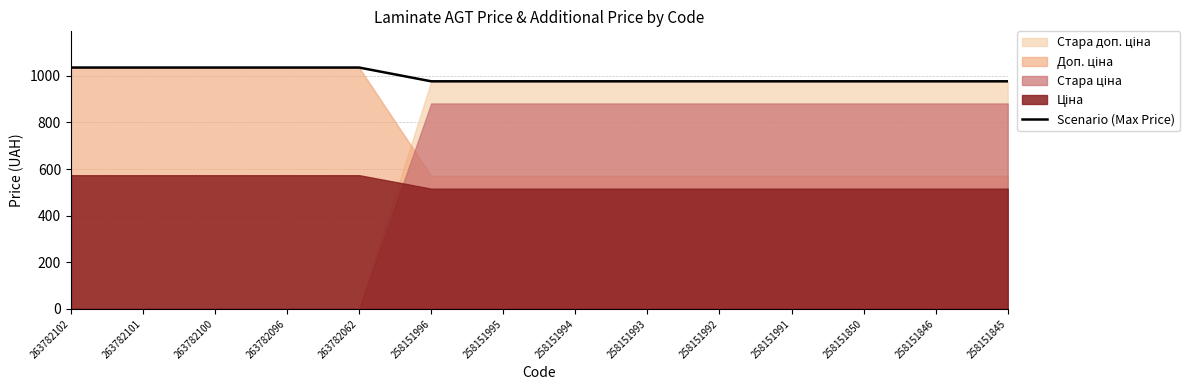

Reading left to right, transcribe all the data shown in this chart.

1035.1	1035.1	1035.1	1035.1	1035.1	976.1	976.1	976.1	976.1	976.1	976.1	976.1	976.1	976.1